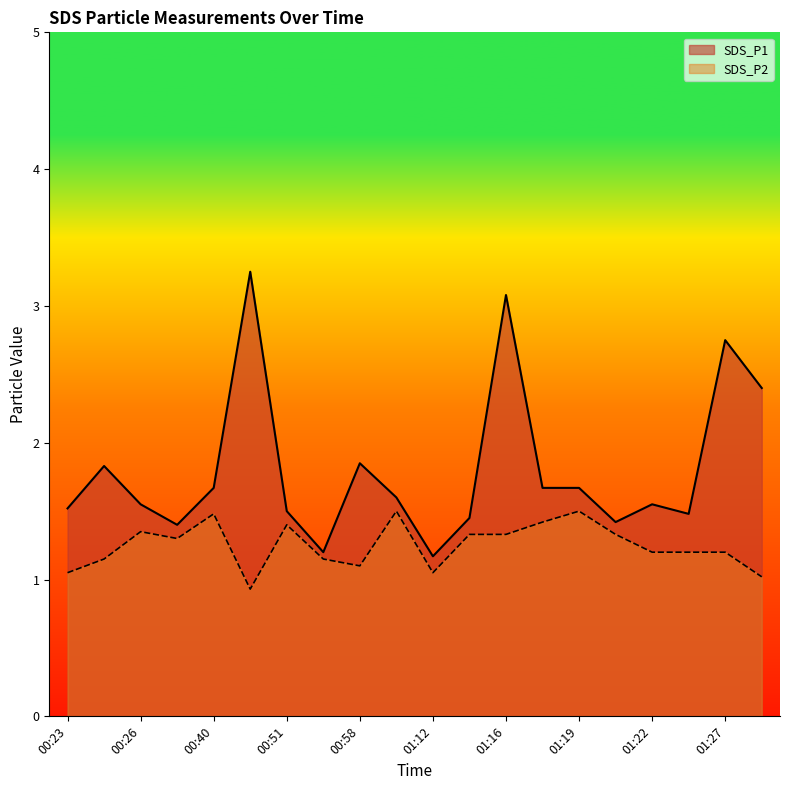

Reading left to right, extract all data points from this chart.

SDS_P1: 00:23=1.5	00:25=1.8	00:26=1.6	00:28=1.4	00:40=1.7	00:43=3.2	00:51=1.5	00:53=1.2	00:58=1.9	01:08=1.6	01:12=1.2	01:15=1.4	01:16=3.1	01:18=1.7	01:19=1.7	01:20=1.4	01:22=1.6	01:25=1.5	01:27=2.8	01:28=2.4
SDS_P2: 00:23=1.1	00:25=1.1	00:26=1.4	00:28=1.3	00:40=1.5	00:43=0.9	00:51=1.4	00:53=1.1	00:58=1.1	01:08=1.5	01:12=1.1	01:15=1.3	01:16=1.3	01:18=1.4	01:19=1.5	01:20=1.3	01:22=1.2	01:25=1.2	01:27=1.2	01:28=1.0